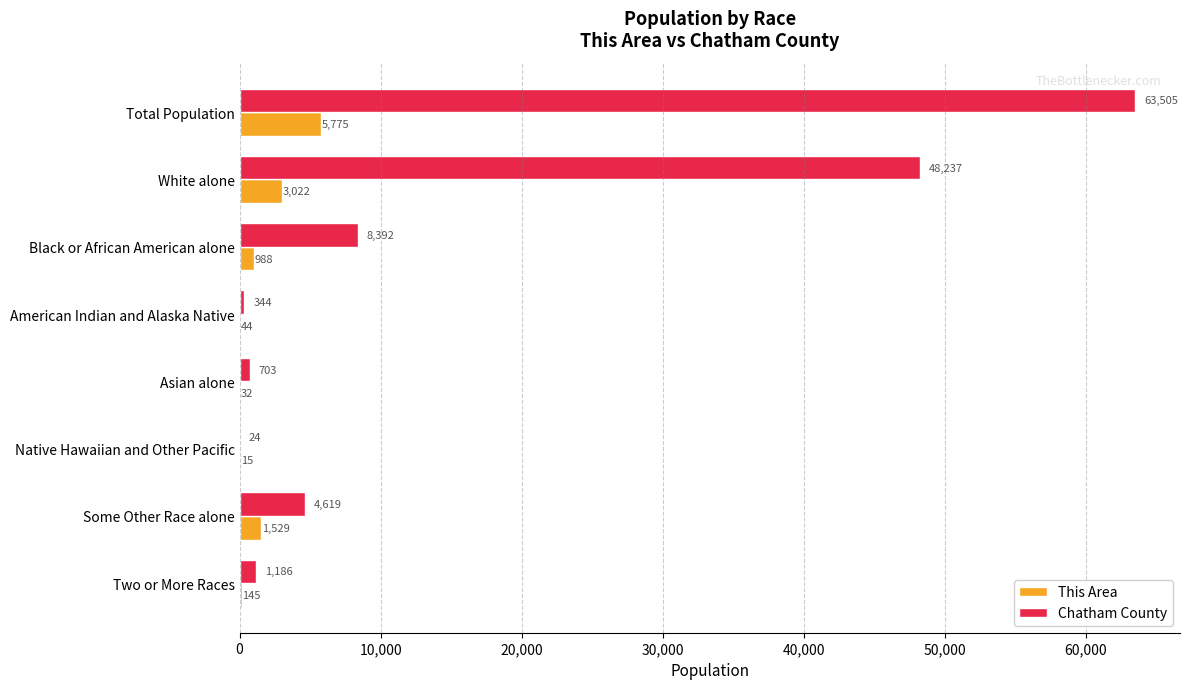

Between Black or African American alone and American Indian and Alaska Native, which series saw the biggest shift?

Chatham County